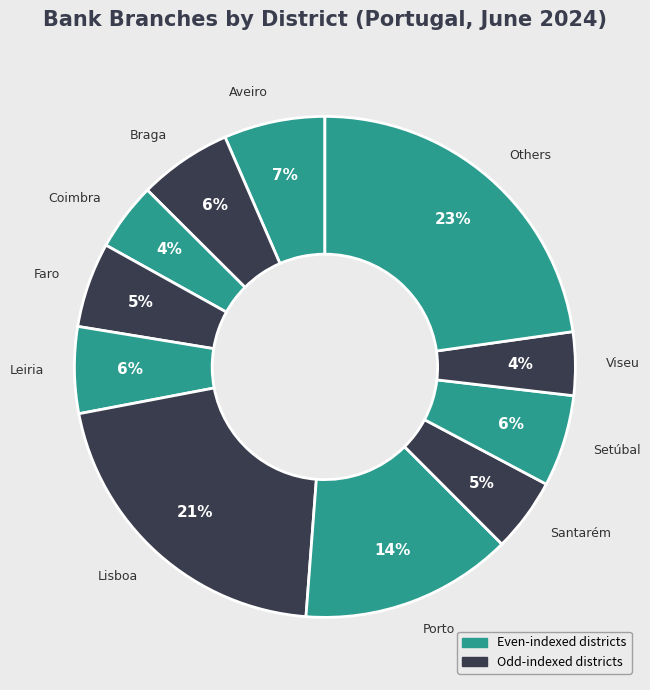

Between Lisboa and Viseu, which is larger?

Lisboa